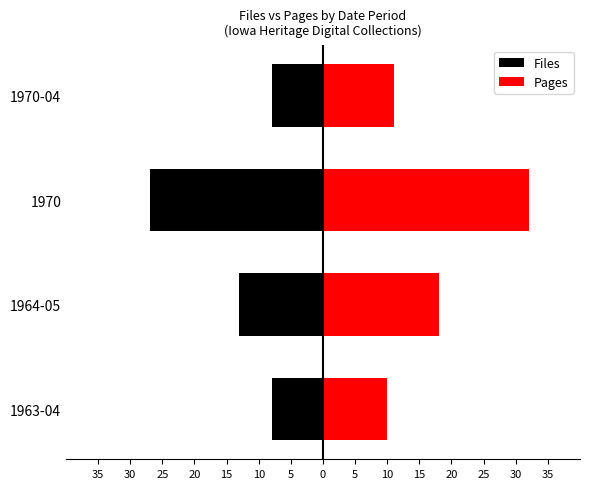

Between 1970 and 1970-04, which series saw the biggest shift?

Pages